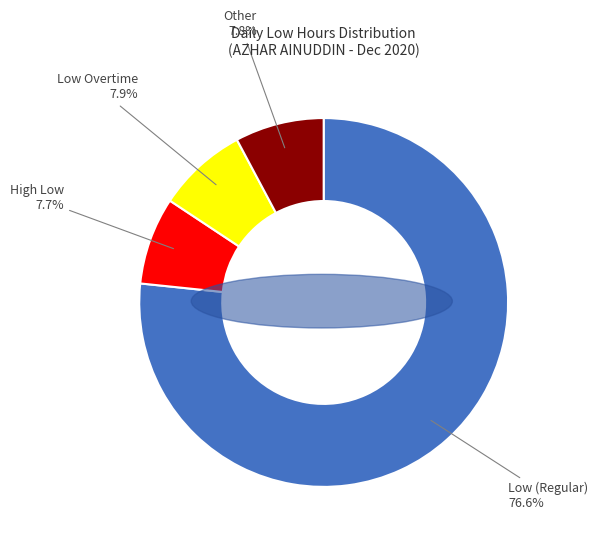

How many slices are in this pie chart?

4